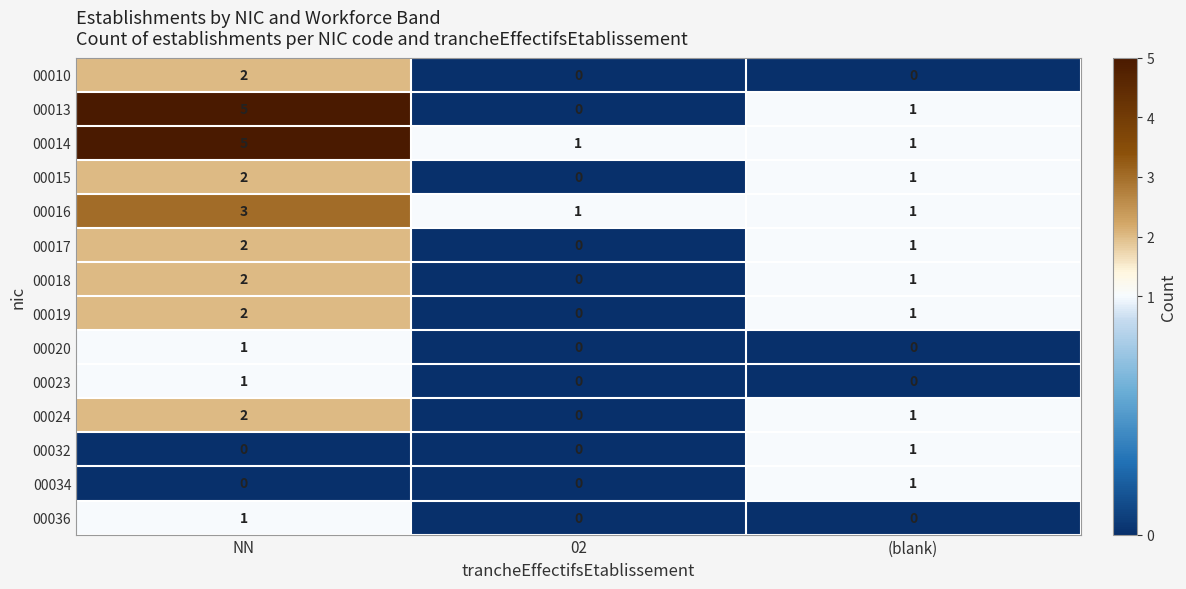

What is the total value across all series at (blank)?

10